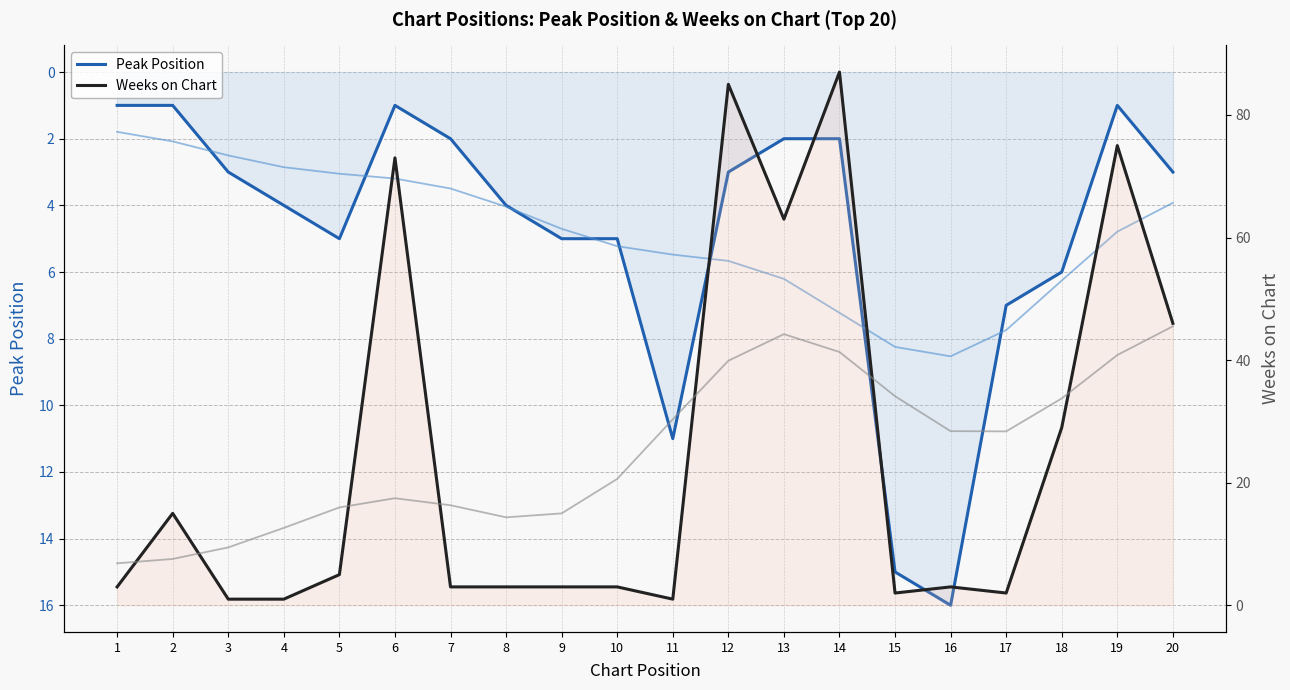

Which series has the widest spread of values?

Weeks on Chart